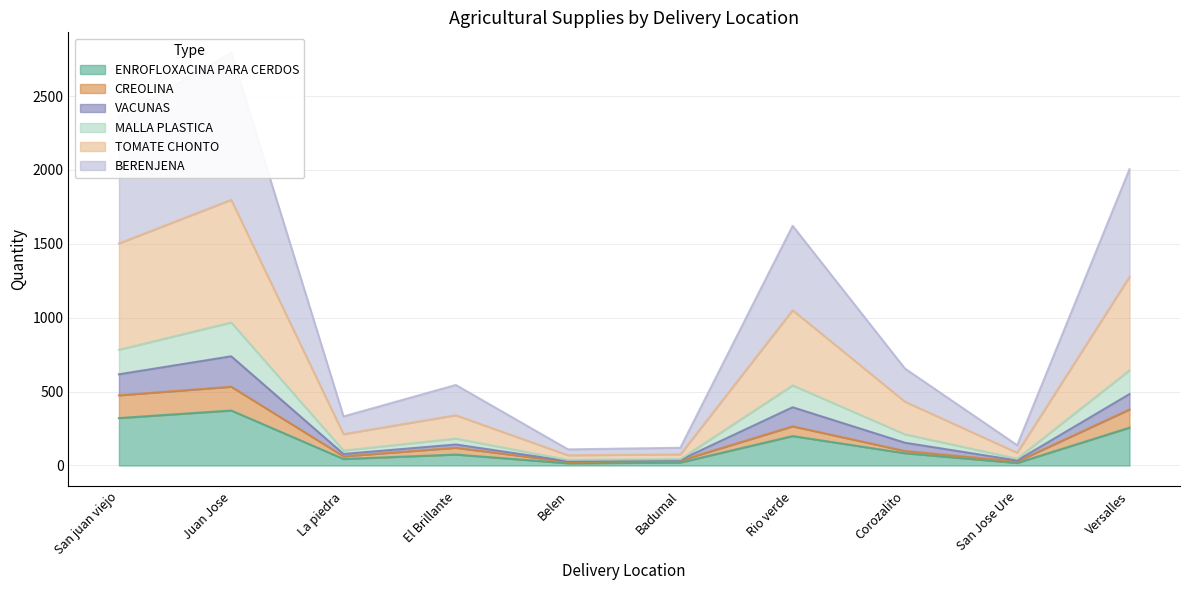

Is it true that ENROFLOXACINA PARA CERDOS equals 486 at San juan viejo?

False